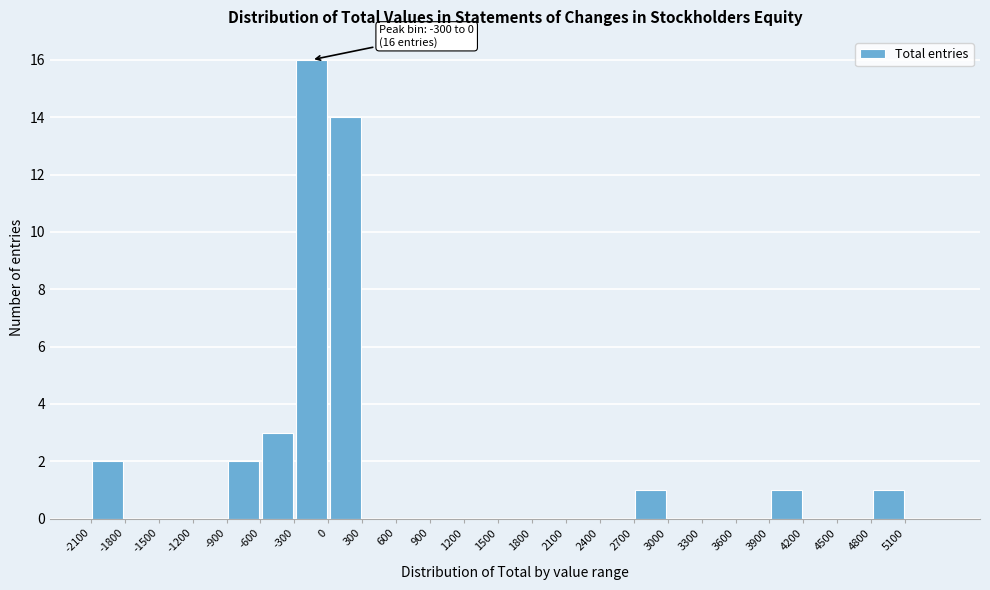

Which range on the x-axis has the tallest bar?

-300 to 0